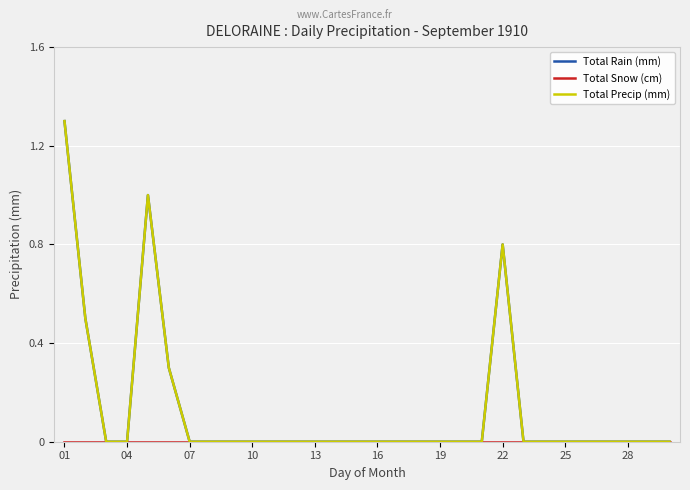

True or false: Total Precip (mm) and Total Rain (mm) cross at least once.

False